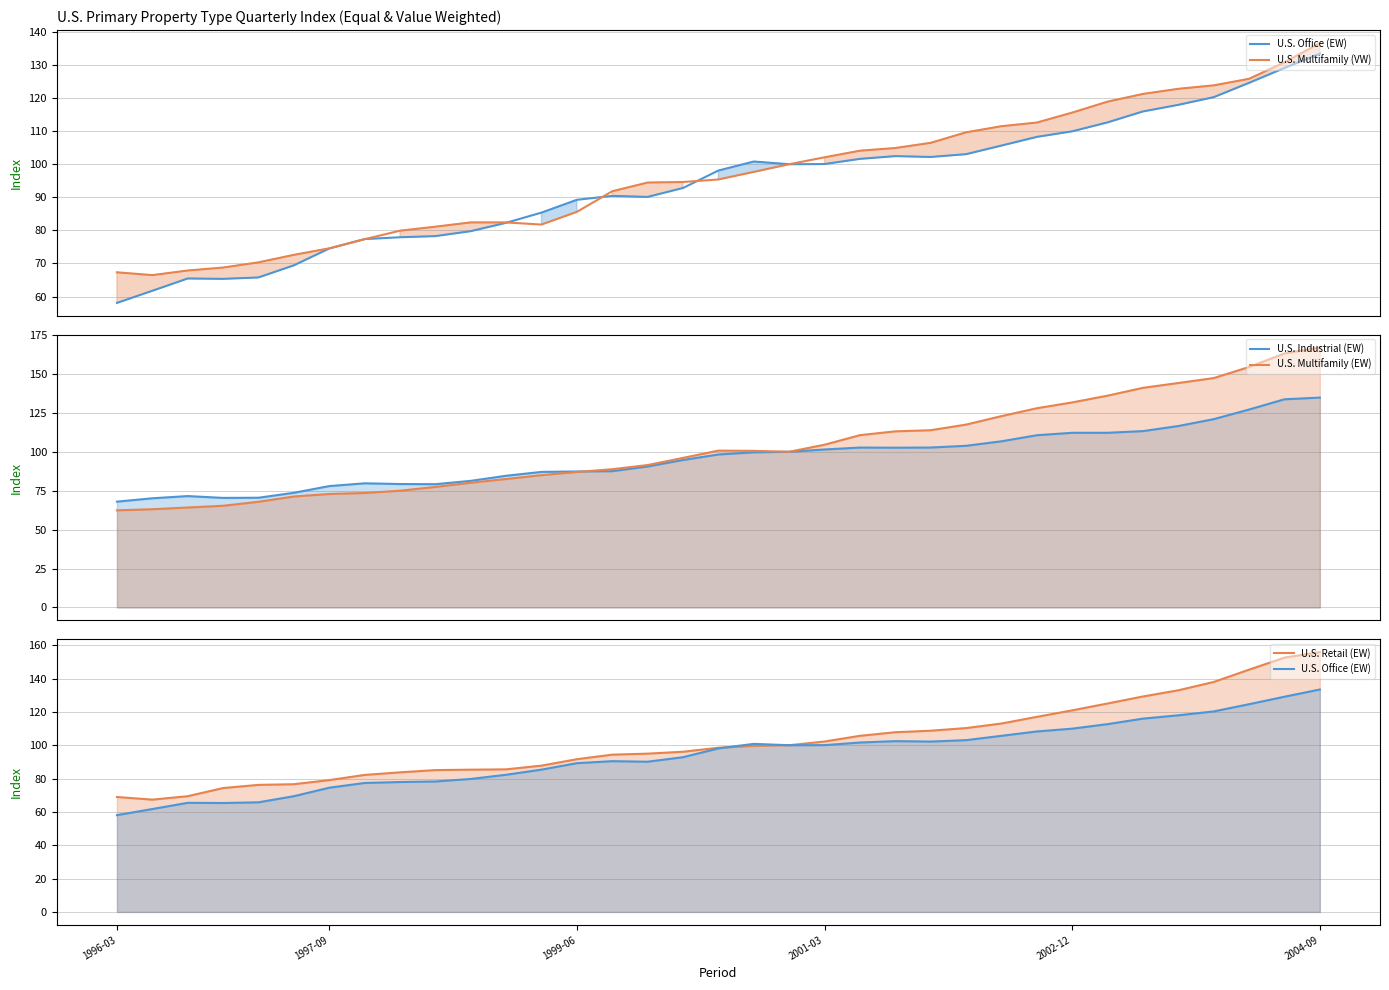

What is the average value of the U.S. Multifamily (EW) series?

102.9